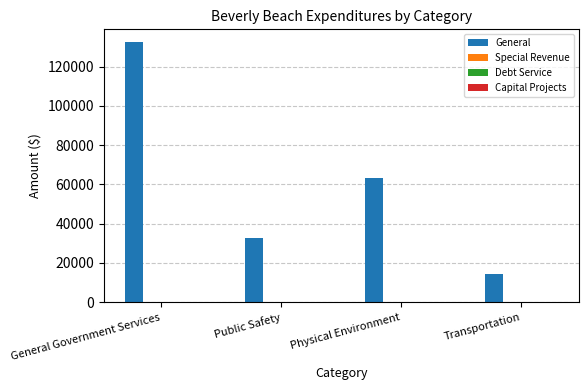

What is the label of the 1st bar from the right?

Transportation